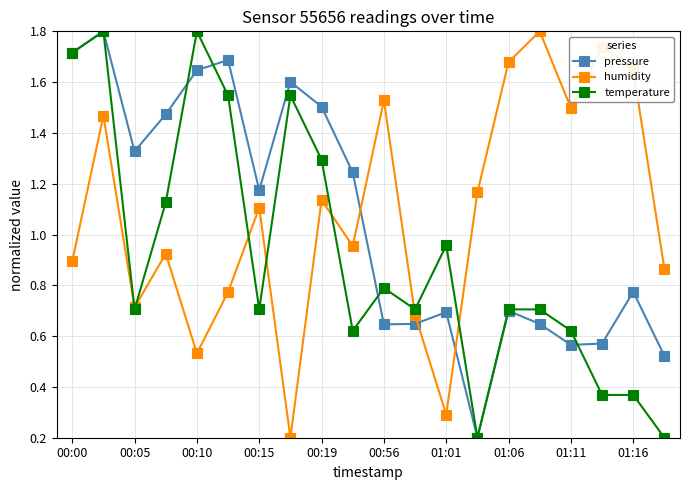

What is the greatest value displayed?

1.8